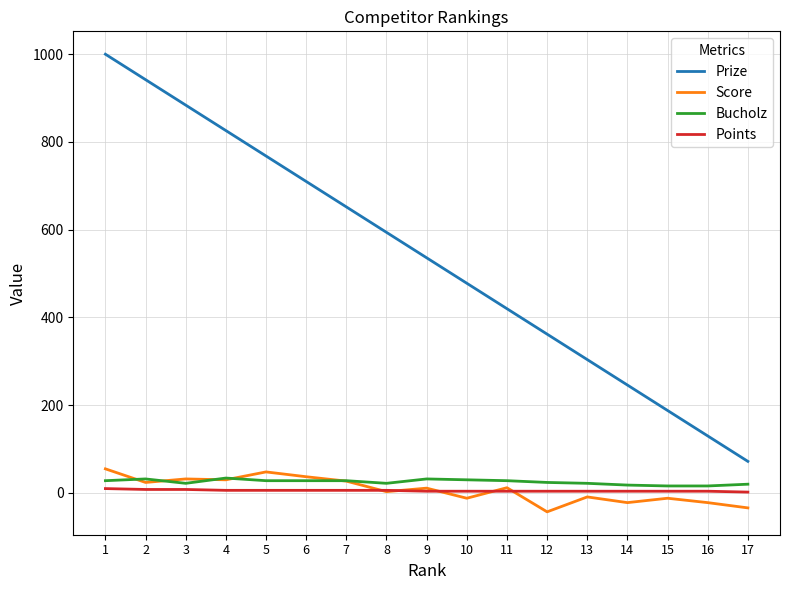

How many lines are shown in the chart?

4